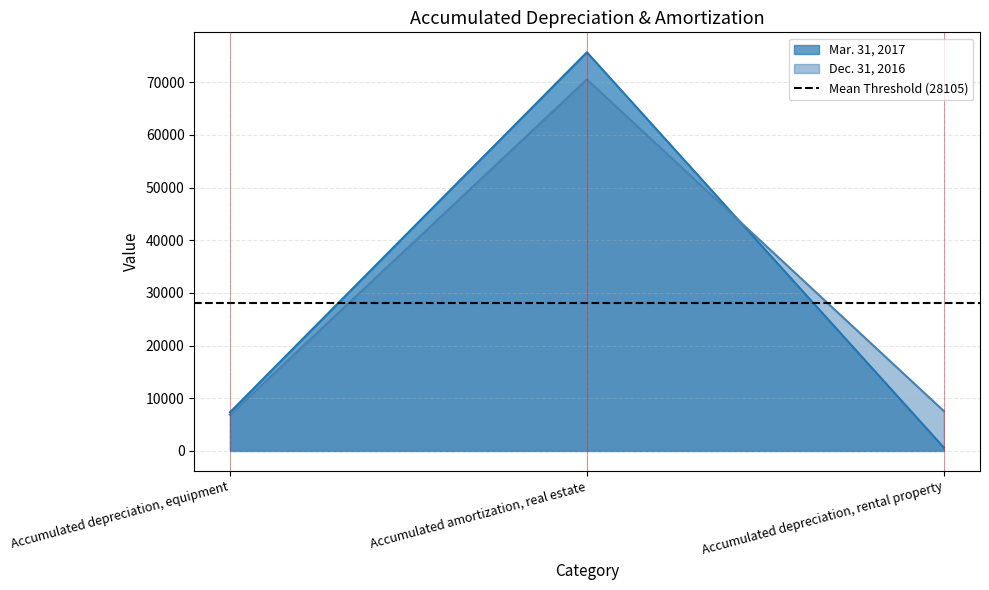

Reading left to right, transcribe all the data shown in this chart.

Mar. 31, 2017: 7345	75688	637
Dec. 31, 2016: 6865	70527	7568